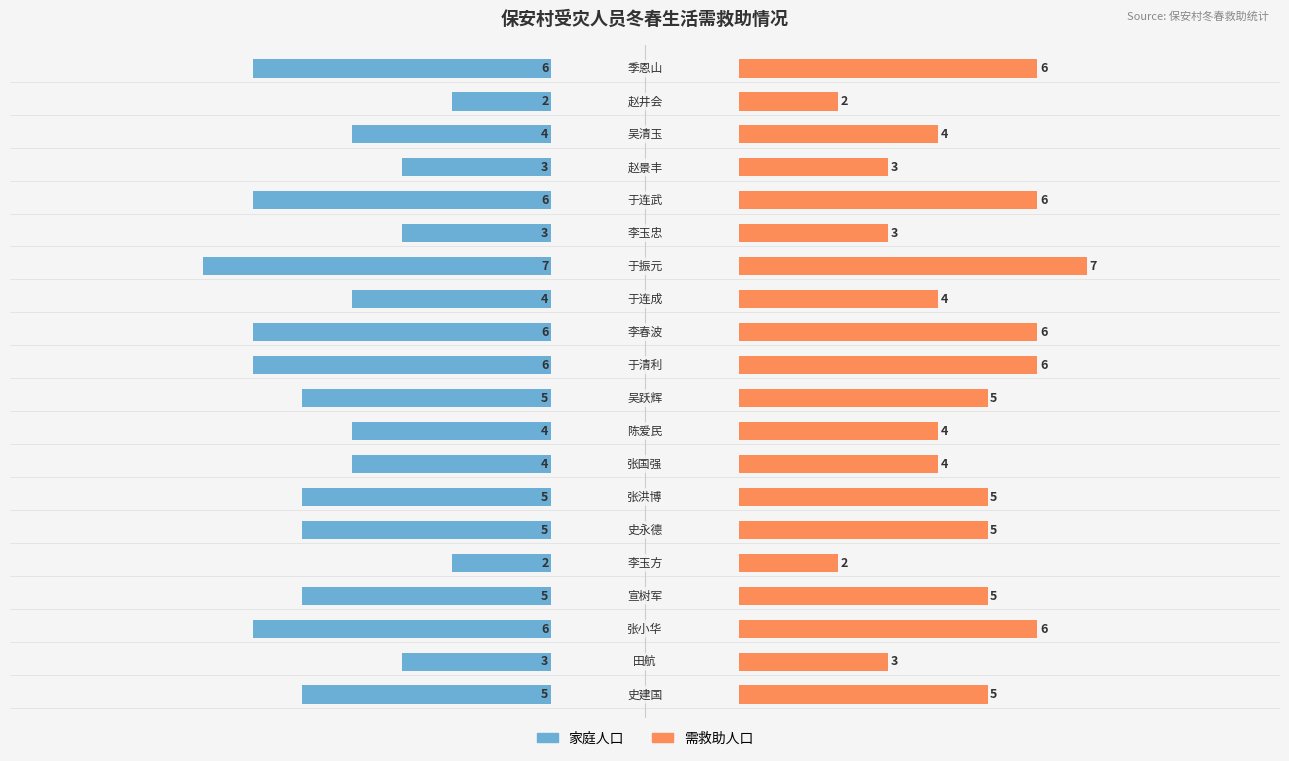

Which series has the largest total across all categories?

需救助人口